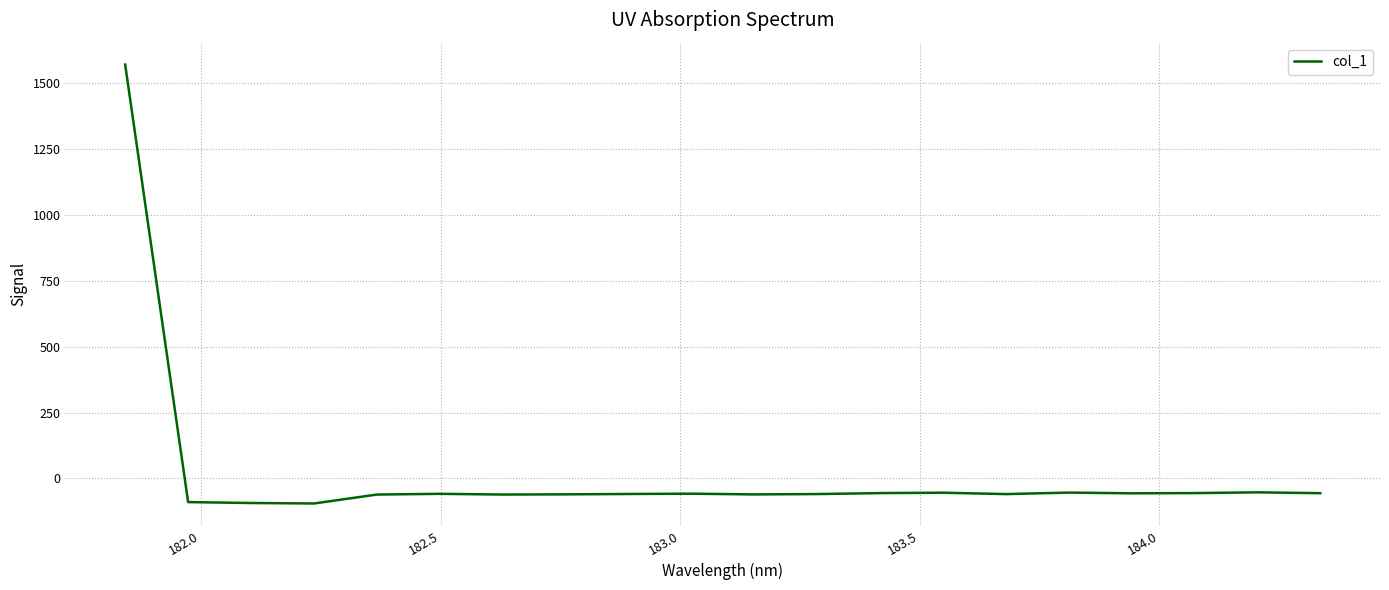

How many distinct data groups are displayed?

1